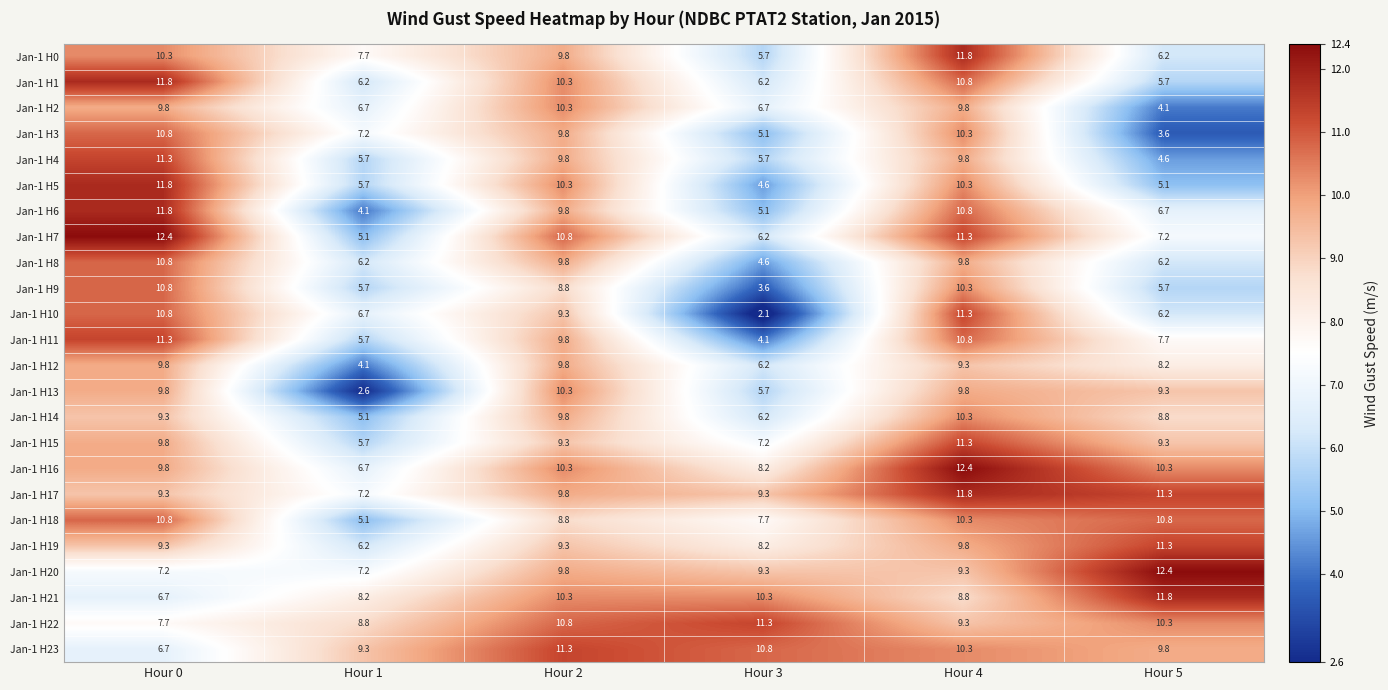

The value of Jan-1 H4 at Hour 2 is 9.8. True or false?

True